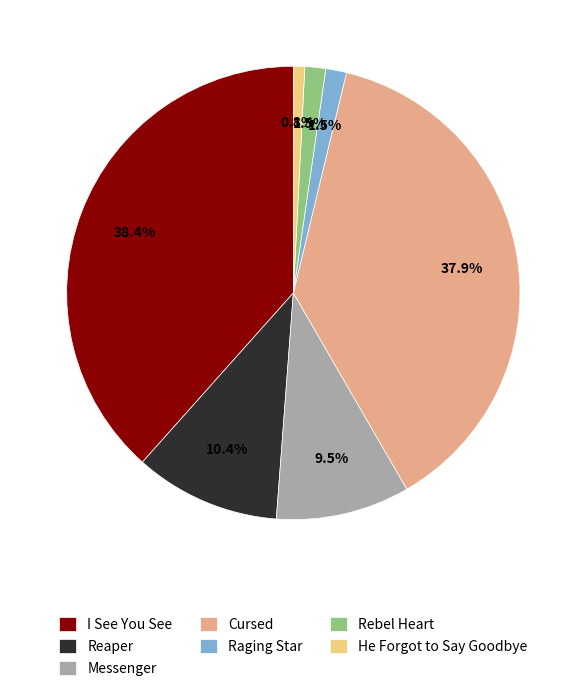

Between Messenger and Reaper, which is larger?

Reaper